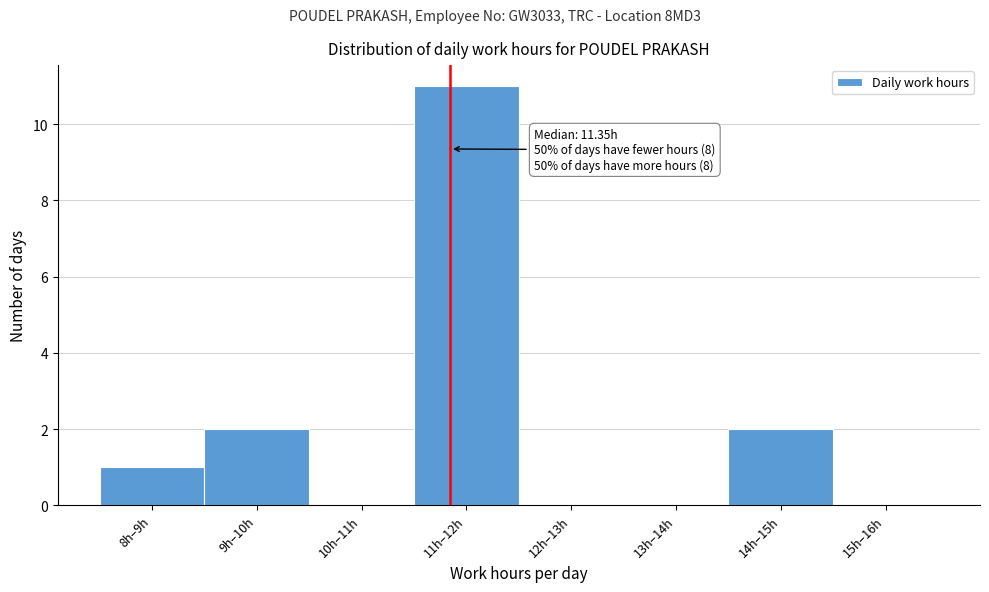

Reading right to left, what are all the values shown in this chart?

15h–16h=0	14h–15h=2	13h–14h=0	12h–13h=0	11h–12h=11	10h–11h=0	9h–10h=2	8h–9h=1